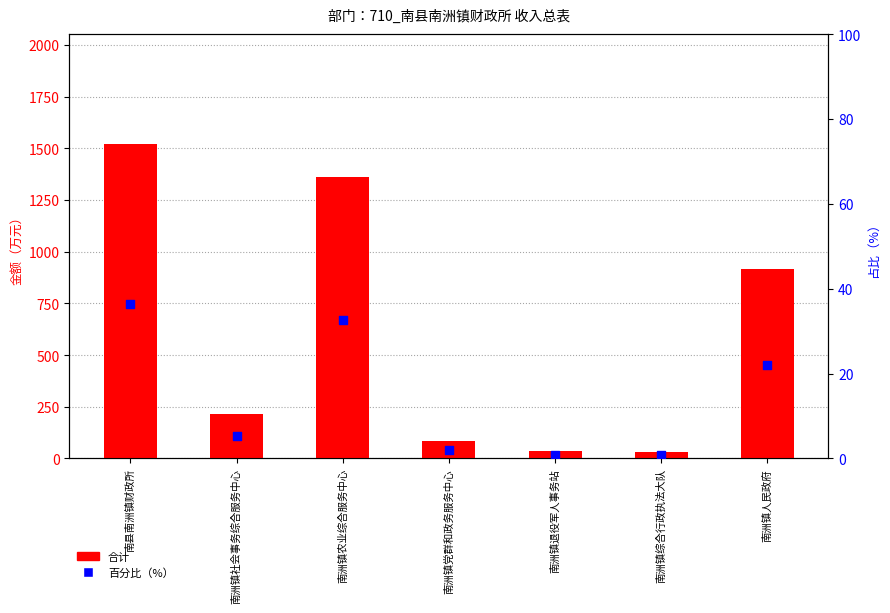

Is the value of 合计 at 南洲镇党群和政务服务中心 greater than the value of 百分比（%） at 南洲镇退役军人事务站?

Yes